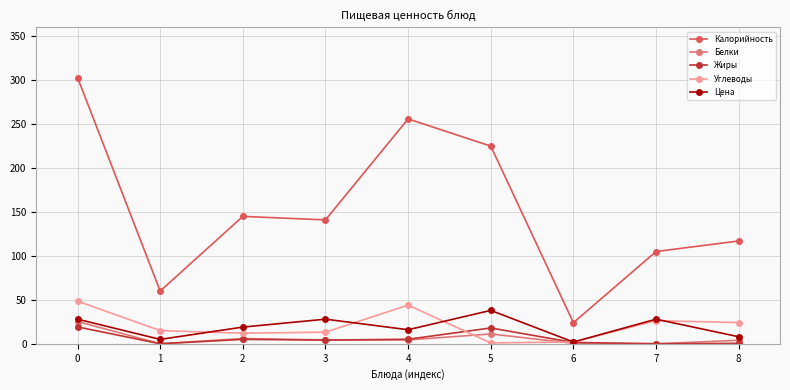

The value of Калорийность at 0 is 303.0. True or false?

True